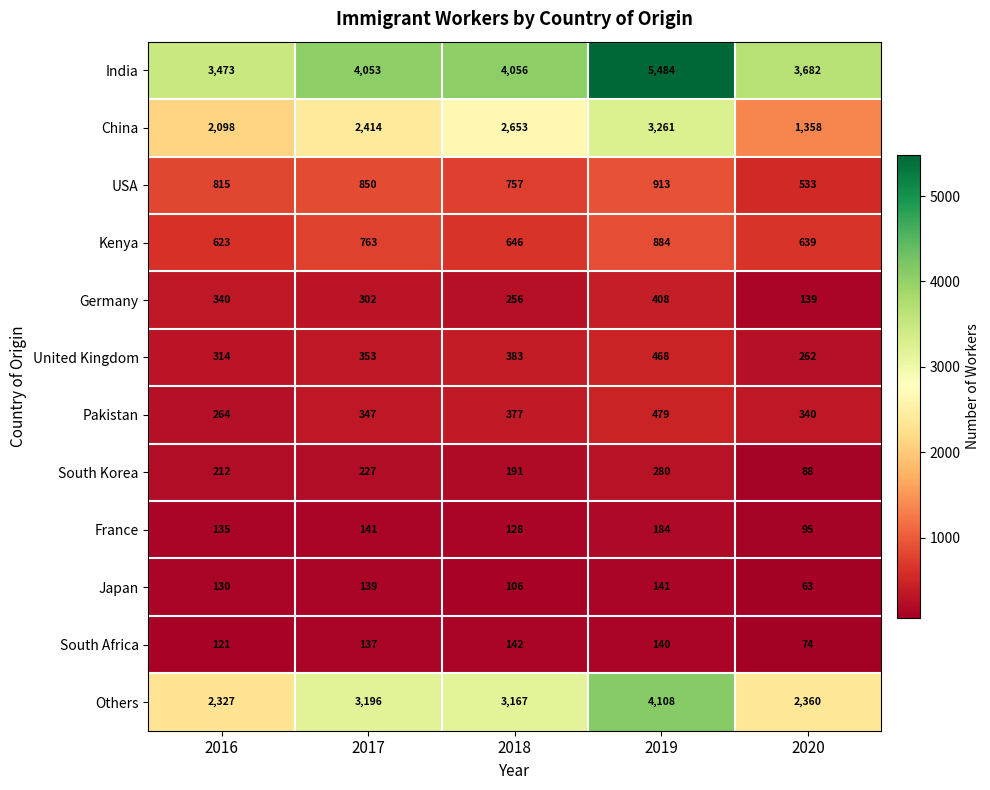

At 2018, list the series in order from largest to smallest.

India, Others, China, USA, Kenya, United Kingdom, Pakistan, Germany, South Korea, South Africa, France, Japan